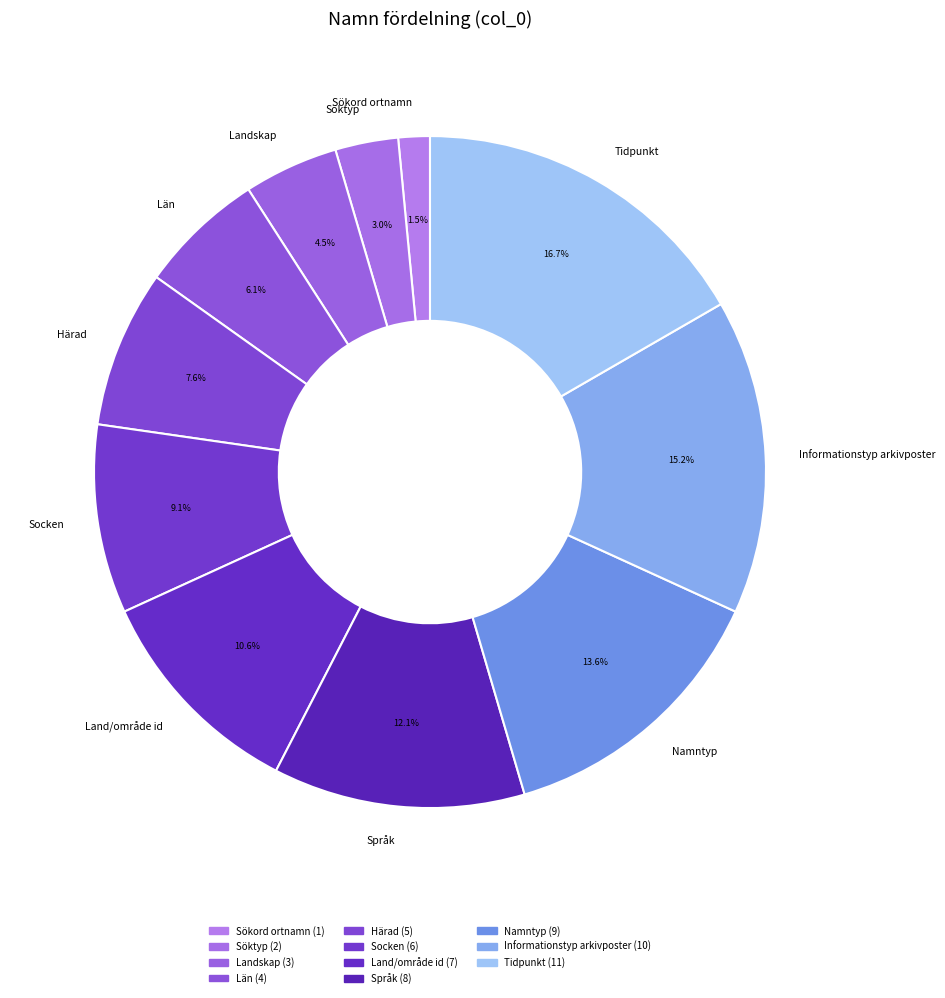

How many segments does this pie chart have?

11